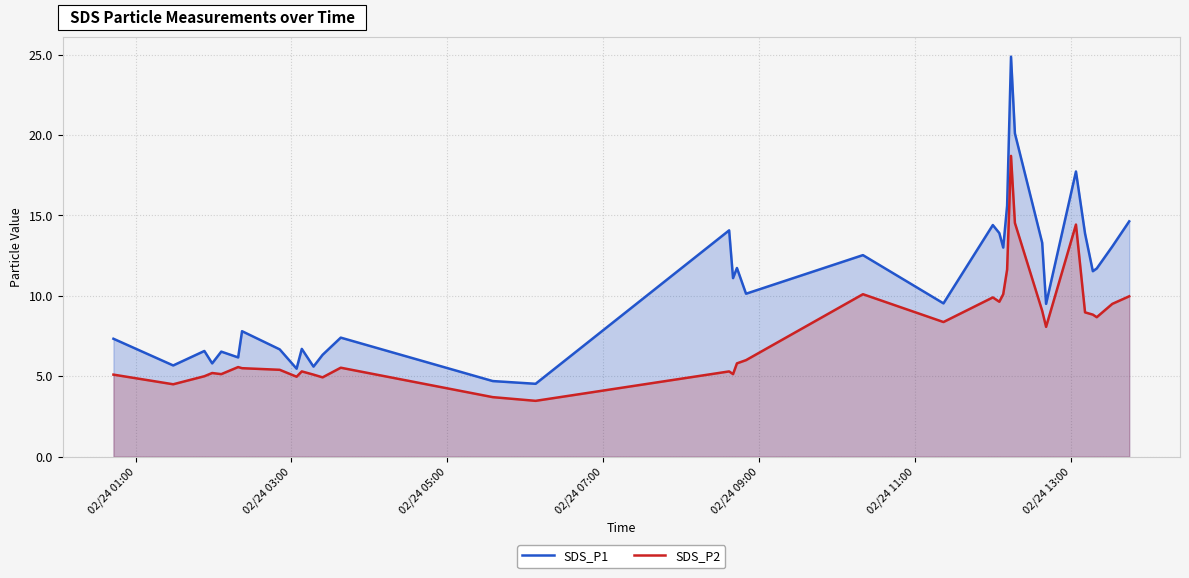

How many values in the SDS_P2 series exceed 5?

29